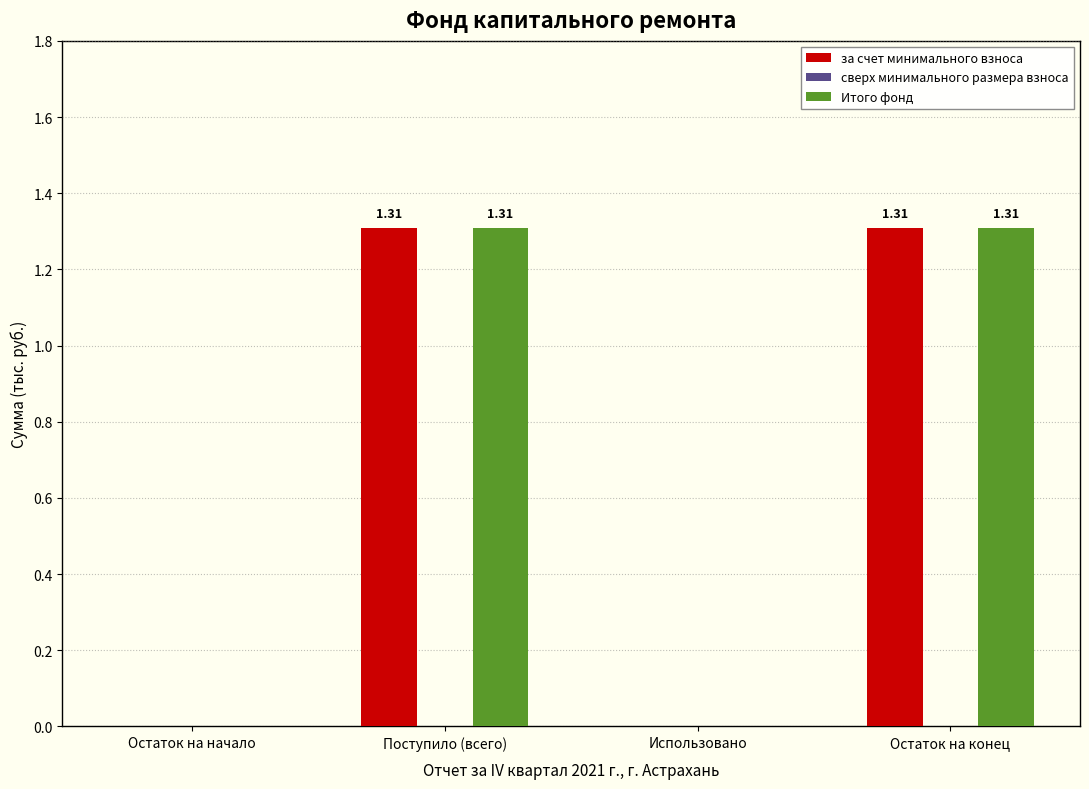

At which label does за счет минимального взноса first exceed 1?

Поступило (всего)